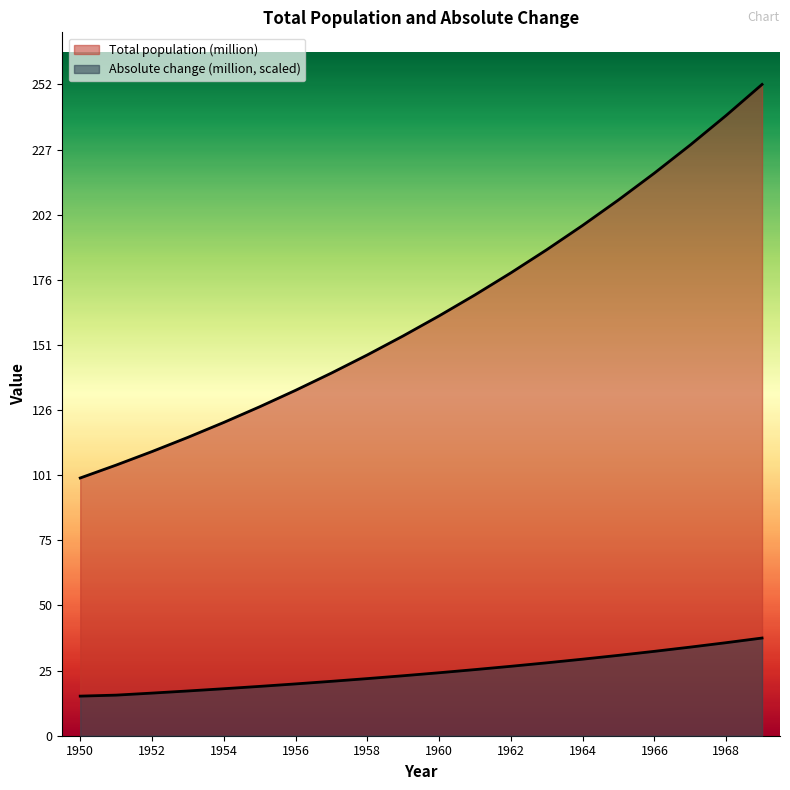

Between 1955 and 1951, which is larger?

1955